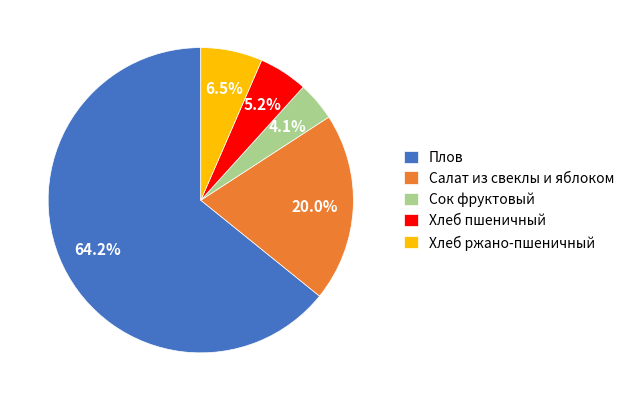

How much of the chart is everything except Хлеб пшеничный?

94.8%